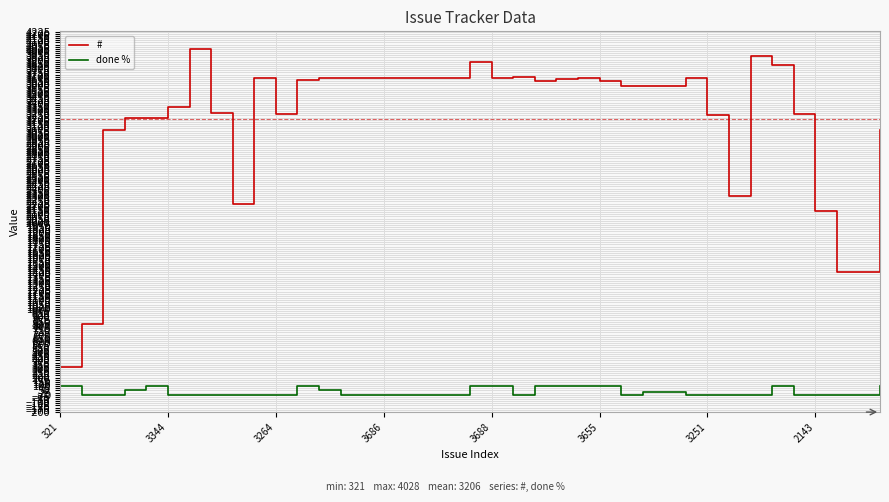

What is the sum of all # values?

125016